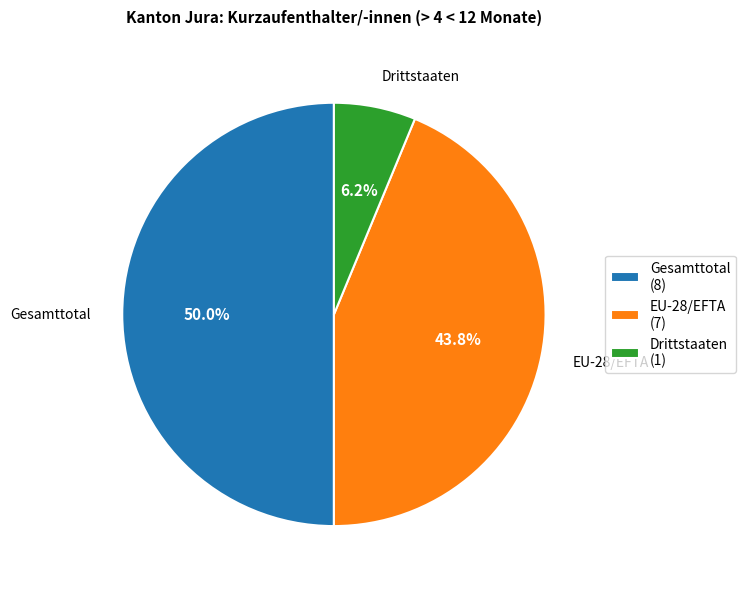

To the nearest percent, what is the difference between the largest and smallest slice percentages?

44%